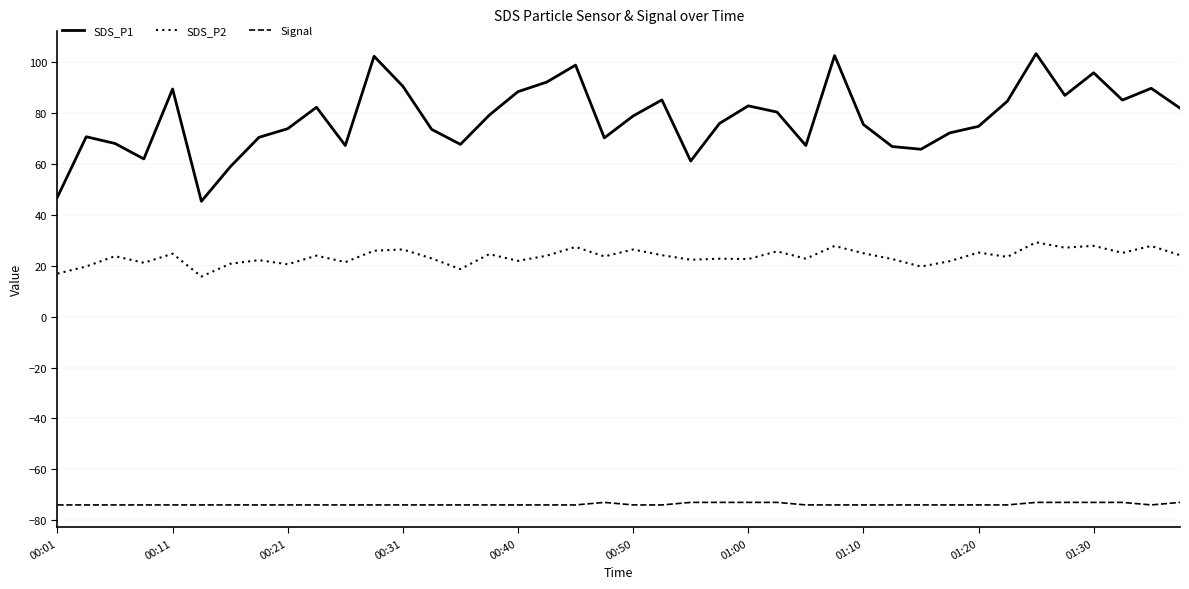

Does the chart display data point markers on the line(s)?

No